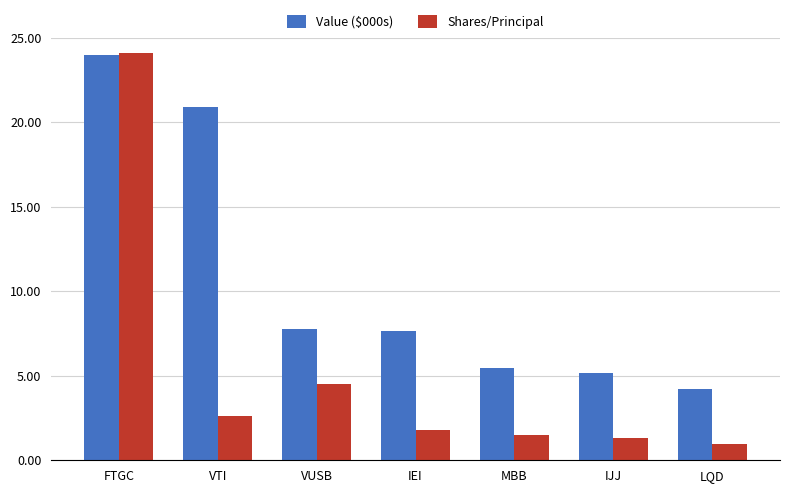

What is the label of the 5th bar from the left?

MBB